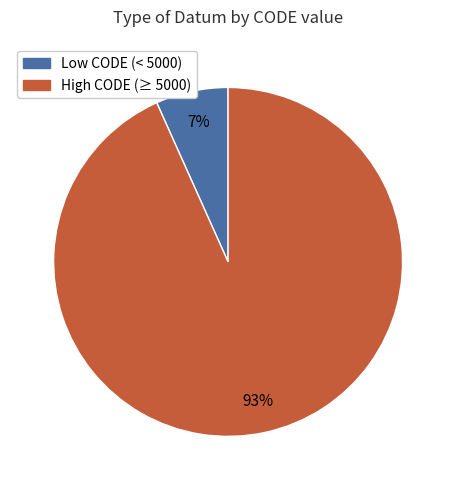

Is there any slice that represents more than half of the pie?

Yes